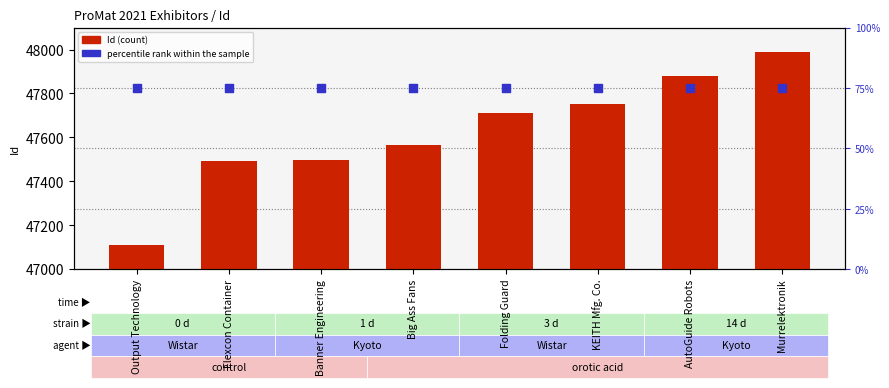

Which series contains the lowest Y value?

percentile rank within the sample